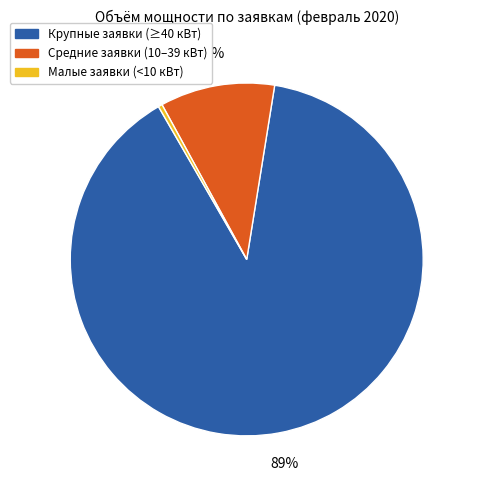

Is it true that Крупные заявки (≥40 кВт) is 89% of the pie?

True